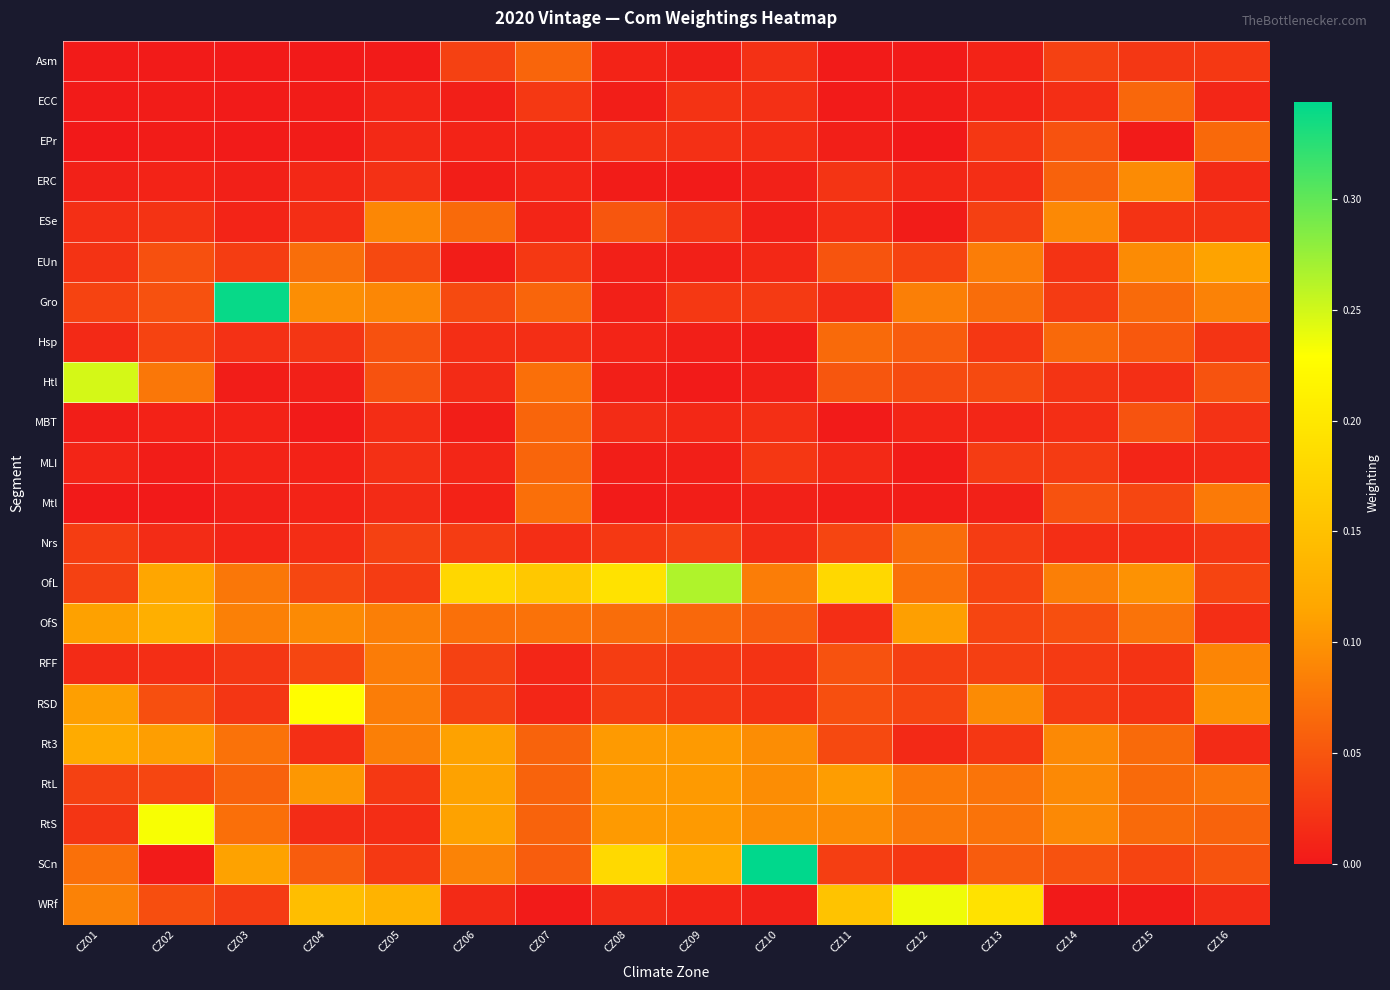

Which has a higher value, CZ06 or CZ01?

CZ06